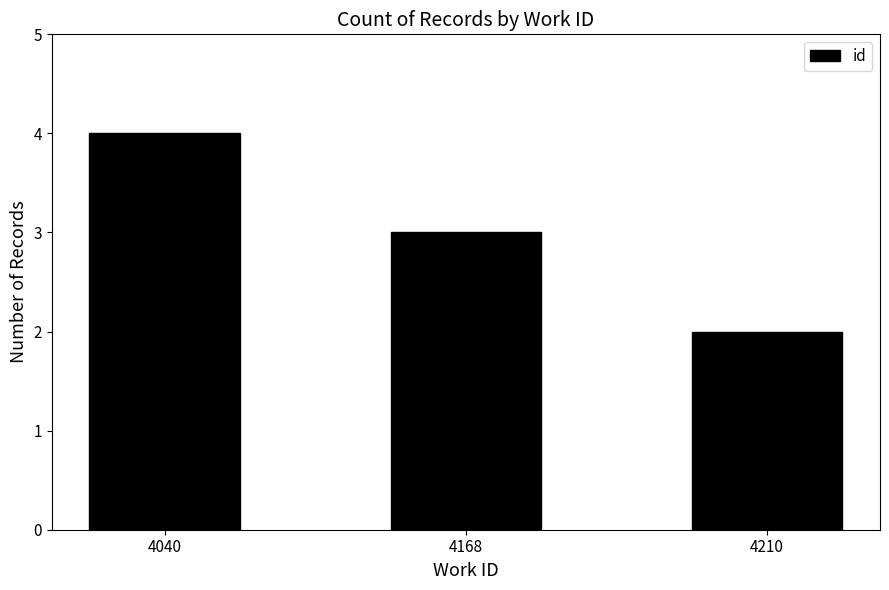

What is the approximate value at 4210?

2